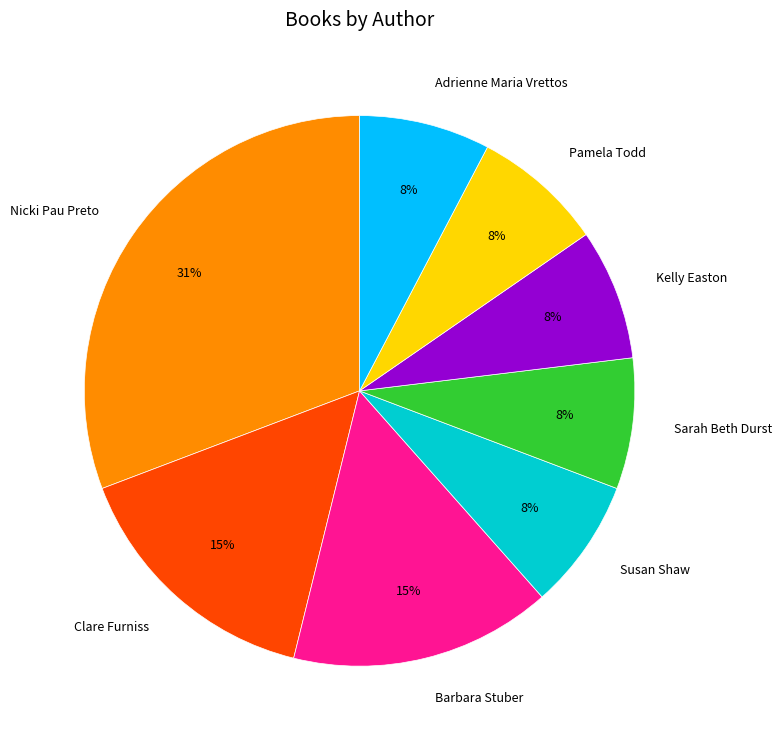

Combined, do Clare Furniss and Adrienne Maria Vrettos account for over 50%?

No